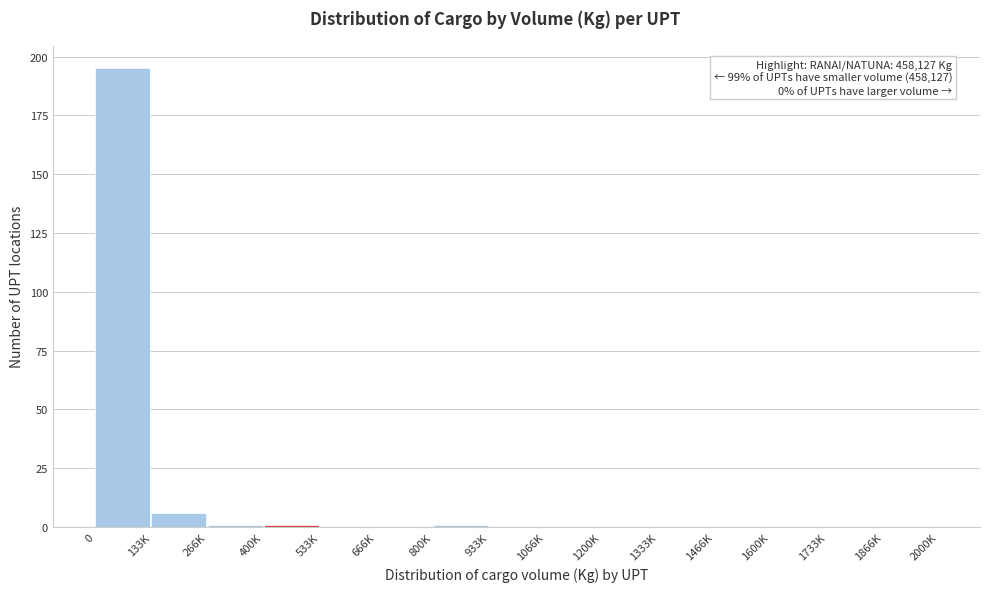

Reading left to right, extract all data points from this chart.

0=195	133K=6	266K=1	400K=1	533K=0	666K=0	800K=1	933K=0	1066K=0	1200K=0	1333K=0	1466K=0	1600K=0	1733K=0	1866K=0